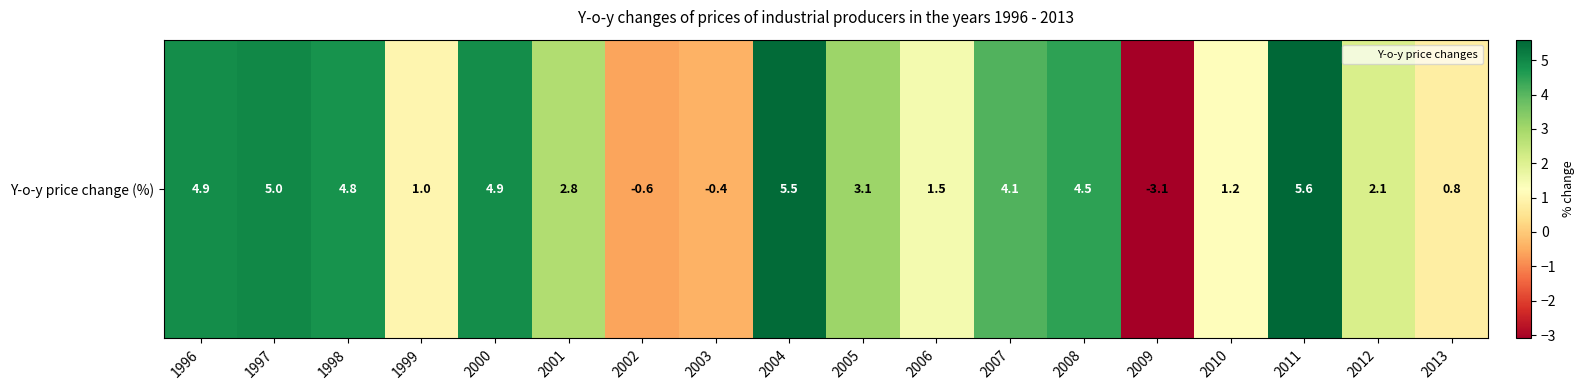

What is the approximate value at 2006?

1.5